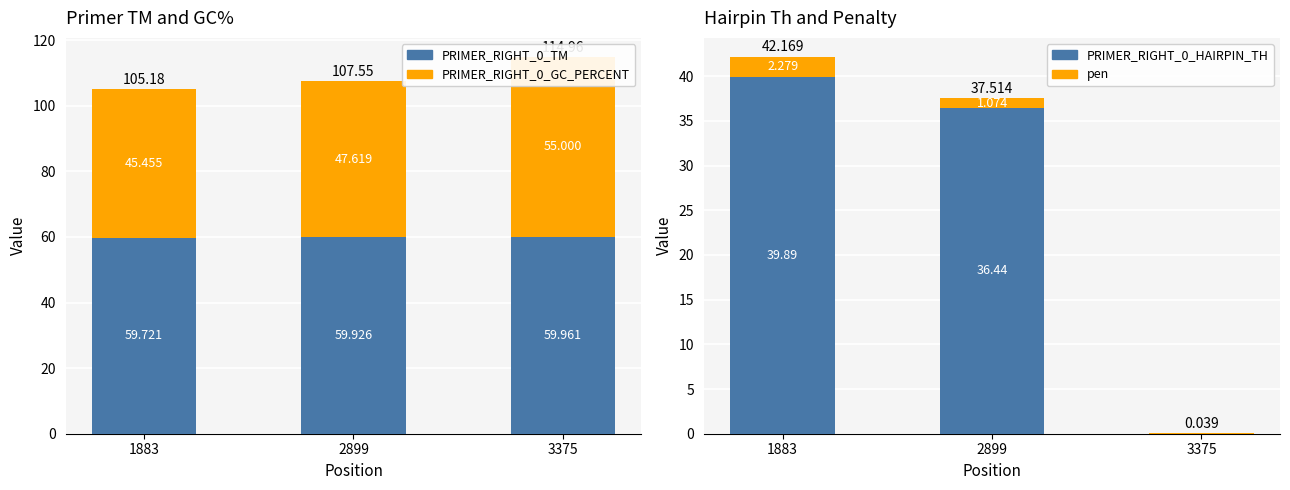

Which series has the largest range (max minus min)?

PRIMER_RIGHT_0_HAIRPIN_TH